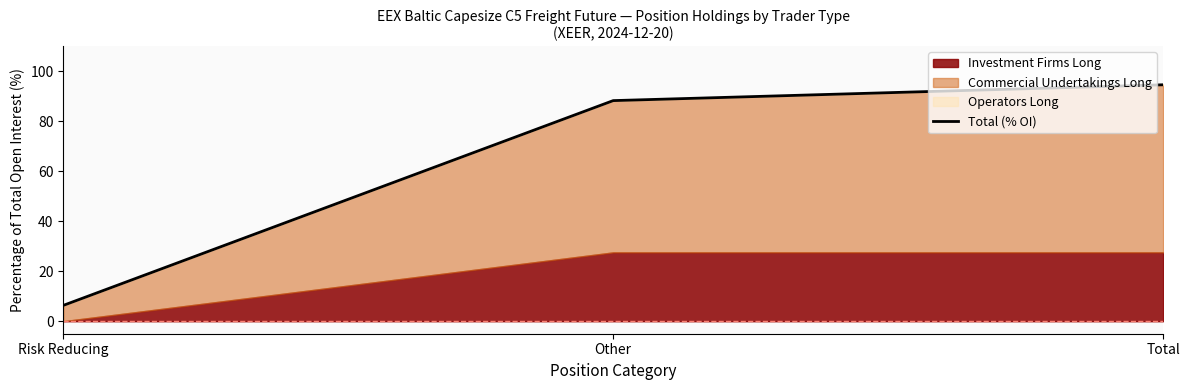

Reading left to right, list all the values displayed in this chart.

Risk Reducing=6.3	Other=88.2	Total=94.6